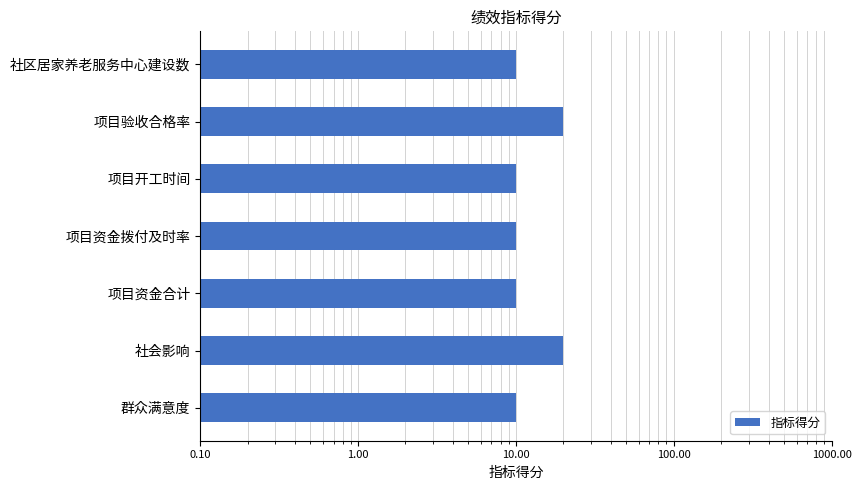

How many bars are there in total?

7